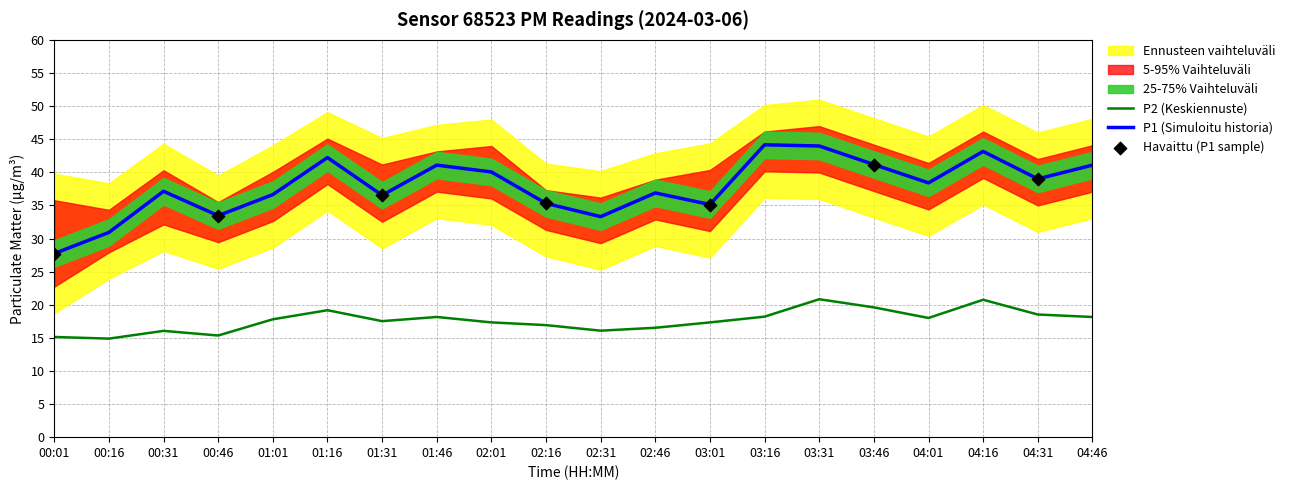

What is the total value across all series at 04:16?

63.9